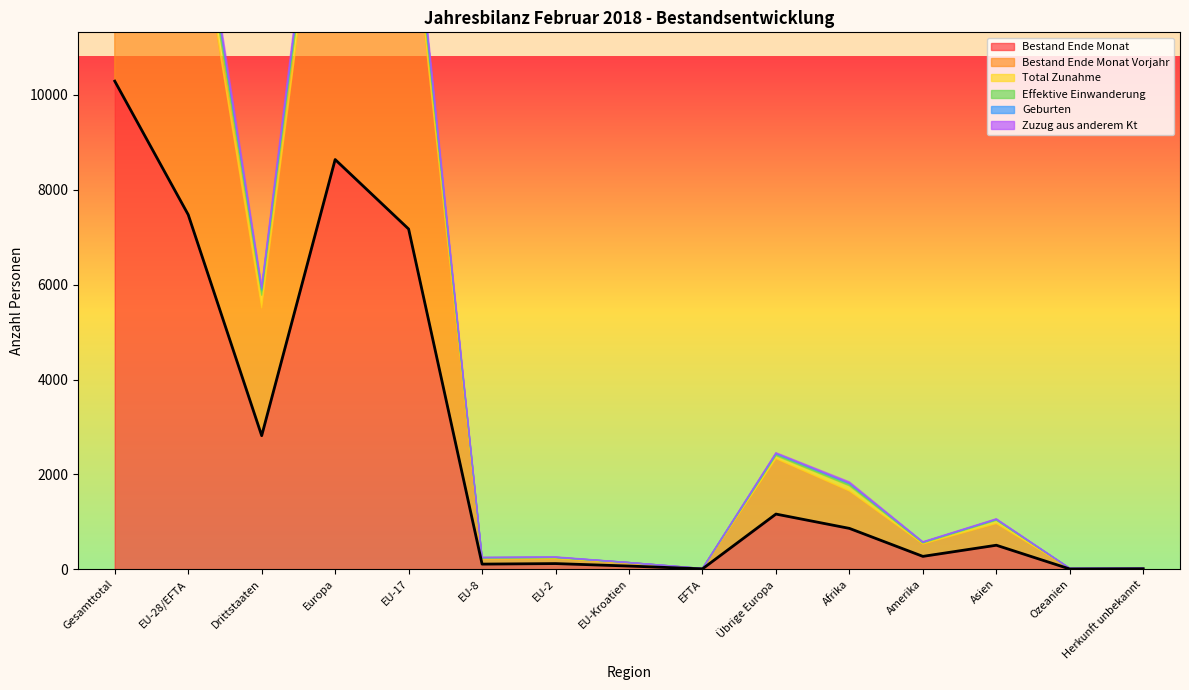

The value of Bestand Ende Monat at Ozeanien is 2. True or false?

False